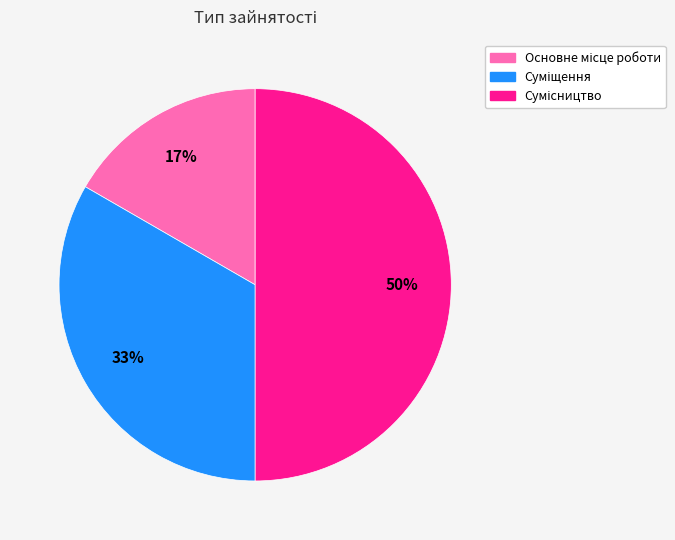

To the nearest percent, what is the difference between the largest and smallest slice percentages?

33%